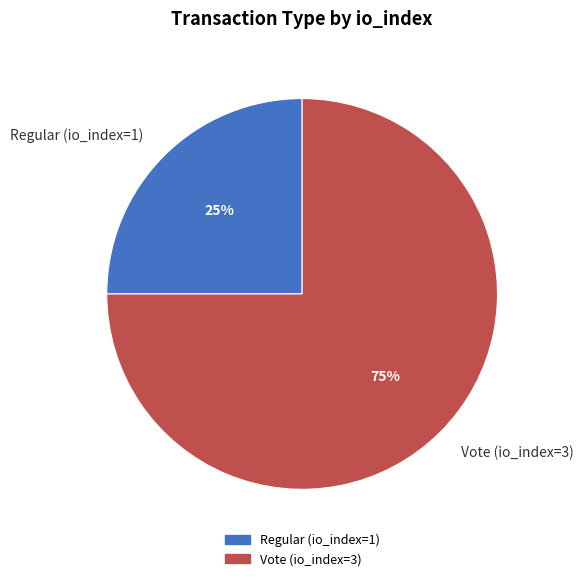

Which has a higher value, Vote (io_index=3) or Regular (io_index=1)?

Vote (io_index=3)